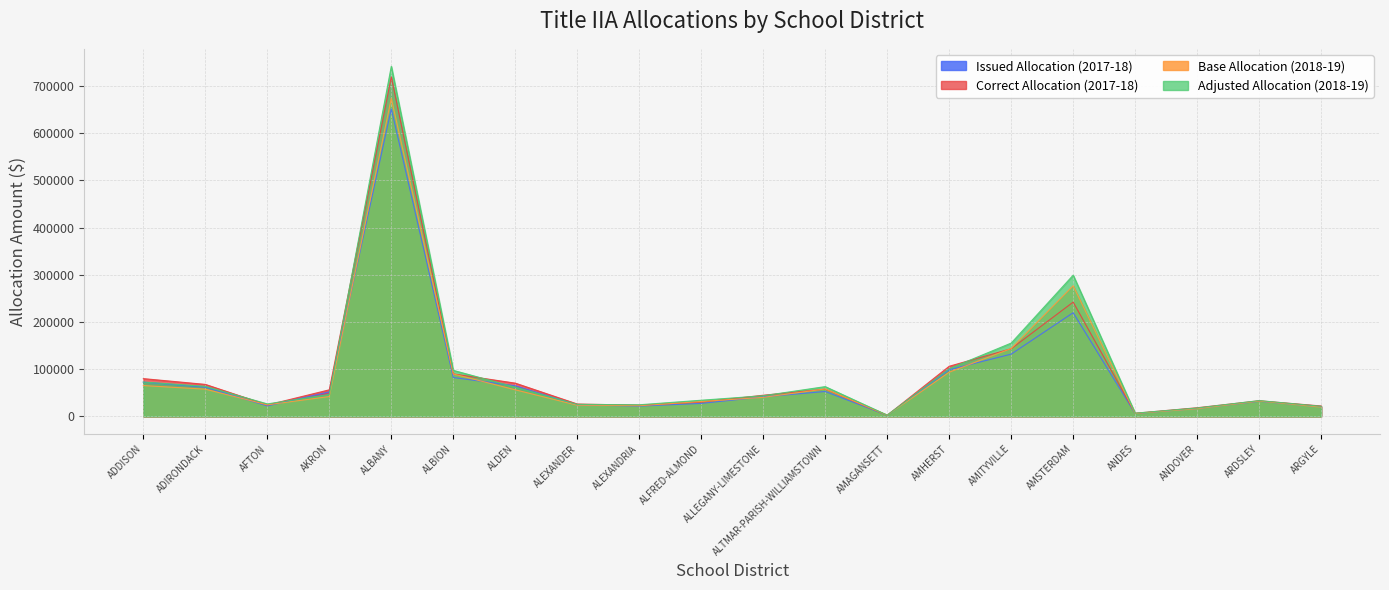

At which label does Adjusted Allocation (2018-19) first exceed 46374?

ADDISON